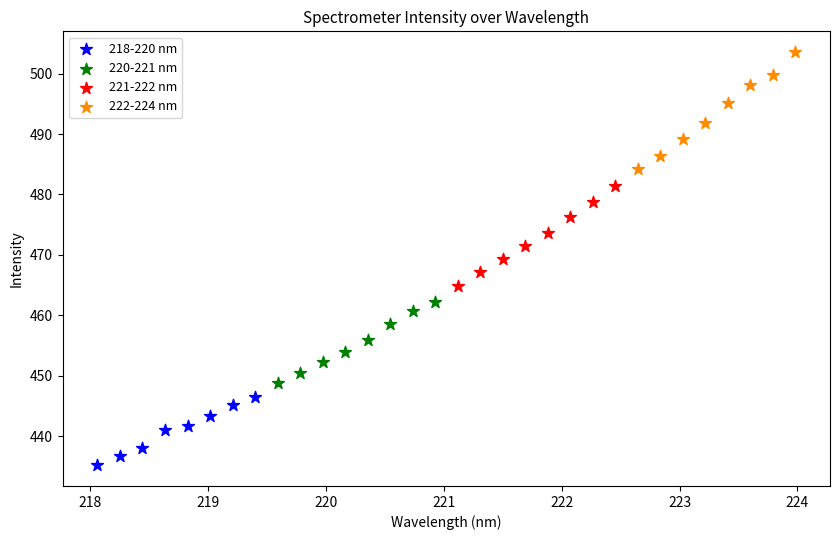

Which series has the largest Y range (max minus min)?

222-224 nm